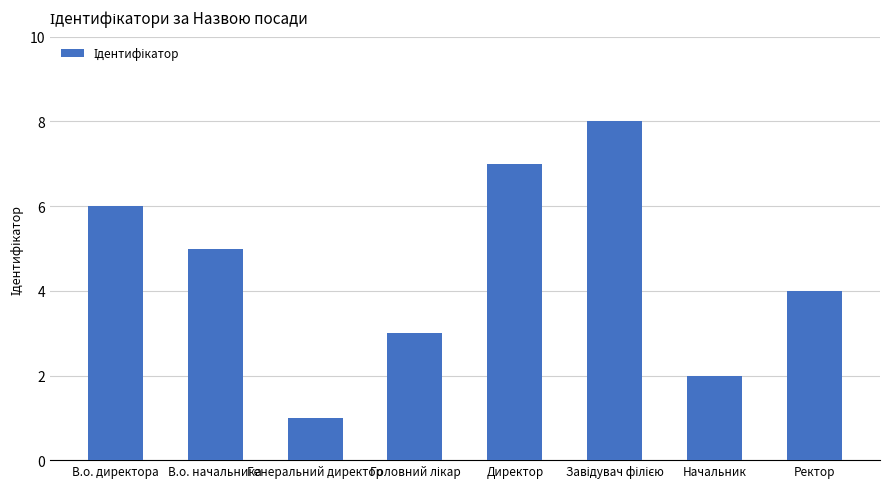

How many series are shown in this chart?

1